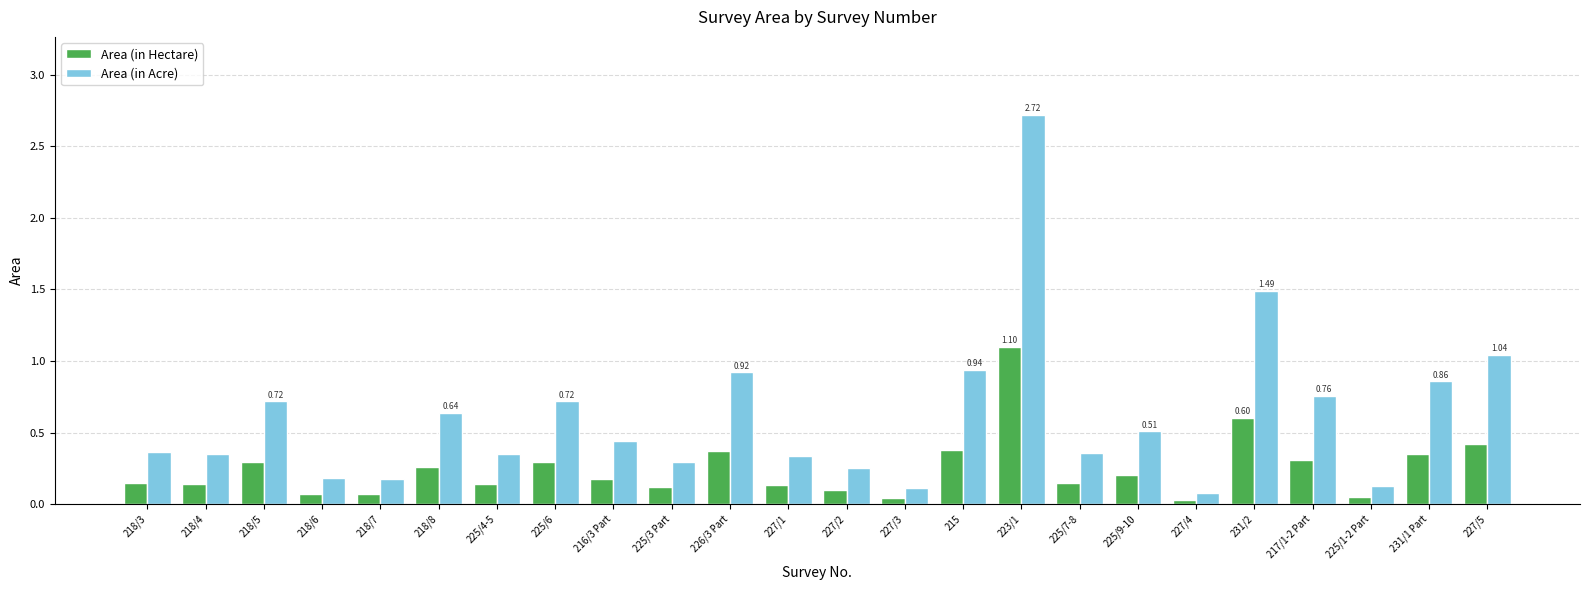

What is the difference between the second highest and minimum values in the Area (in Acre) series?

1.4